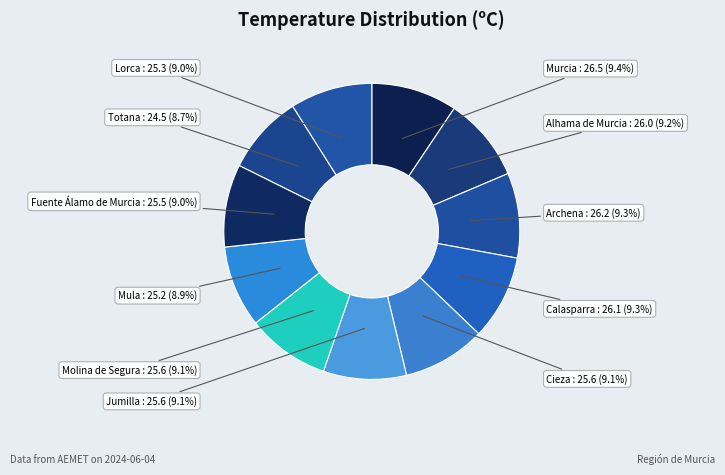

Is it true that Murcia is 2% of the pie?

False